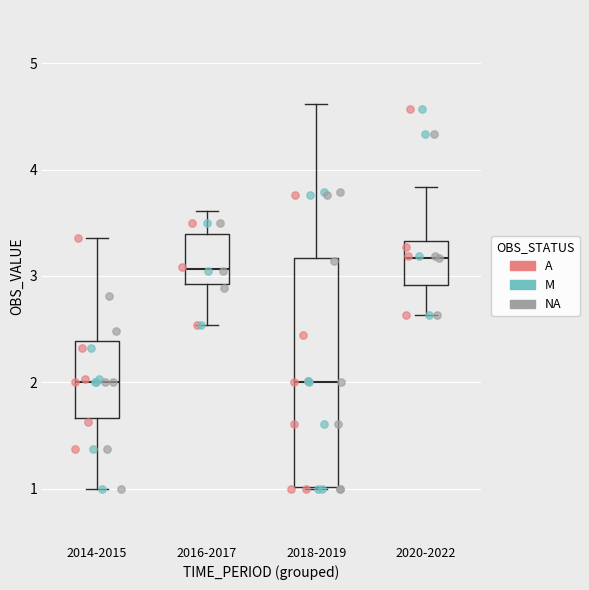

Comparing the boxes themselves (not the whiskers), which one is the tallest?

2018-2019